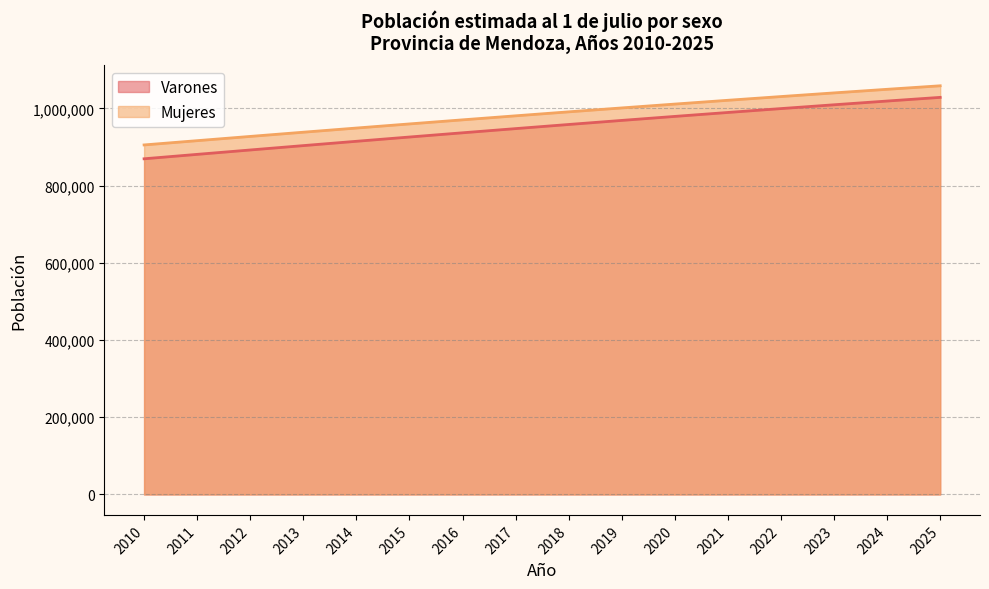

What is the difference between the highest and lowest values at 2018?

32745